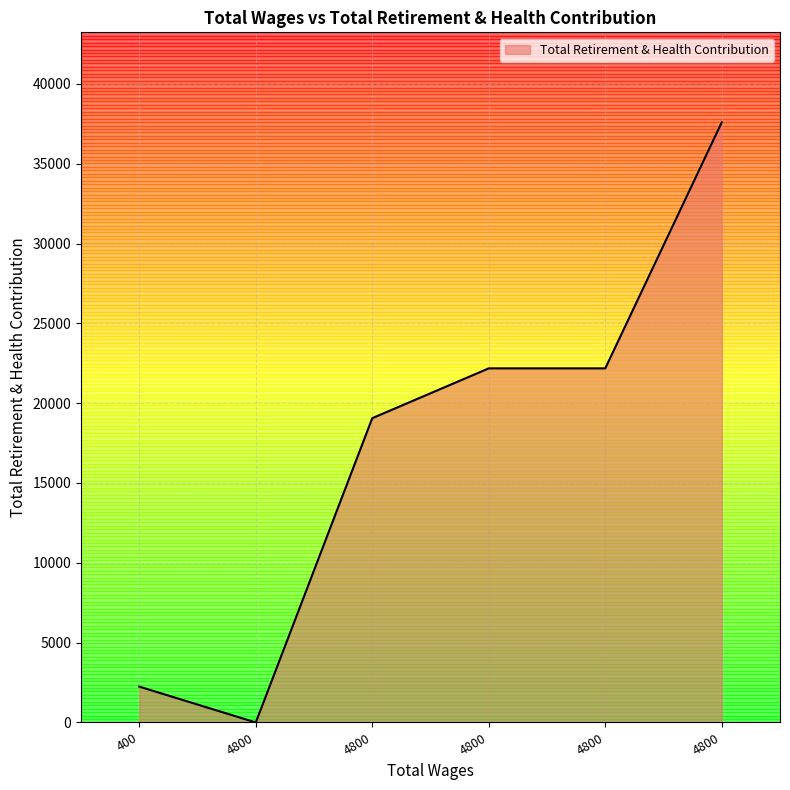

What is the approximate value at 400?

2246